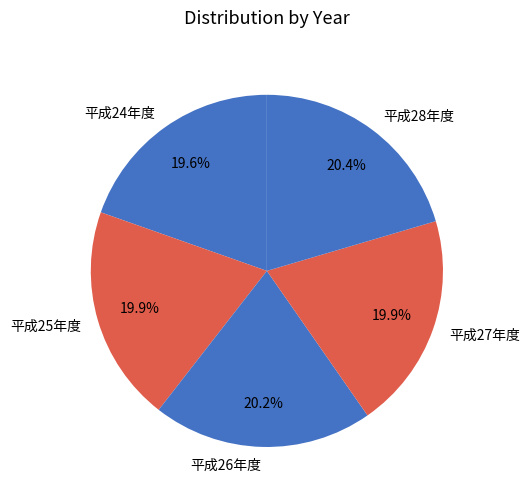

Do 平成24年度 and 平成27年度 together represent more than half of the pie?

No